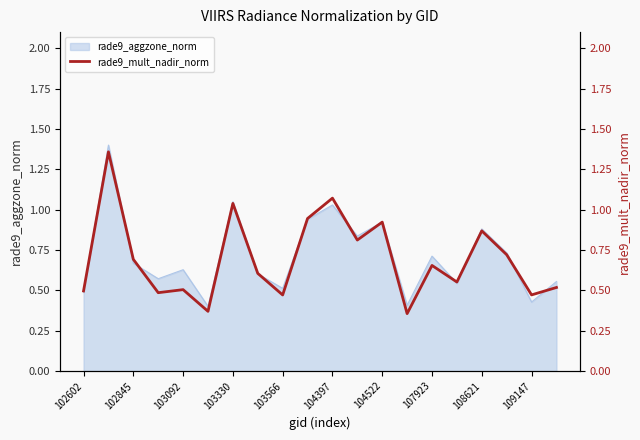

How many points are higher than both their immediate neighbors (excluding endpoints)?

7